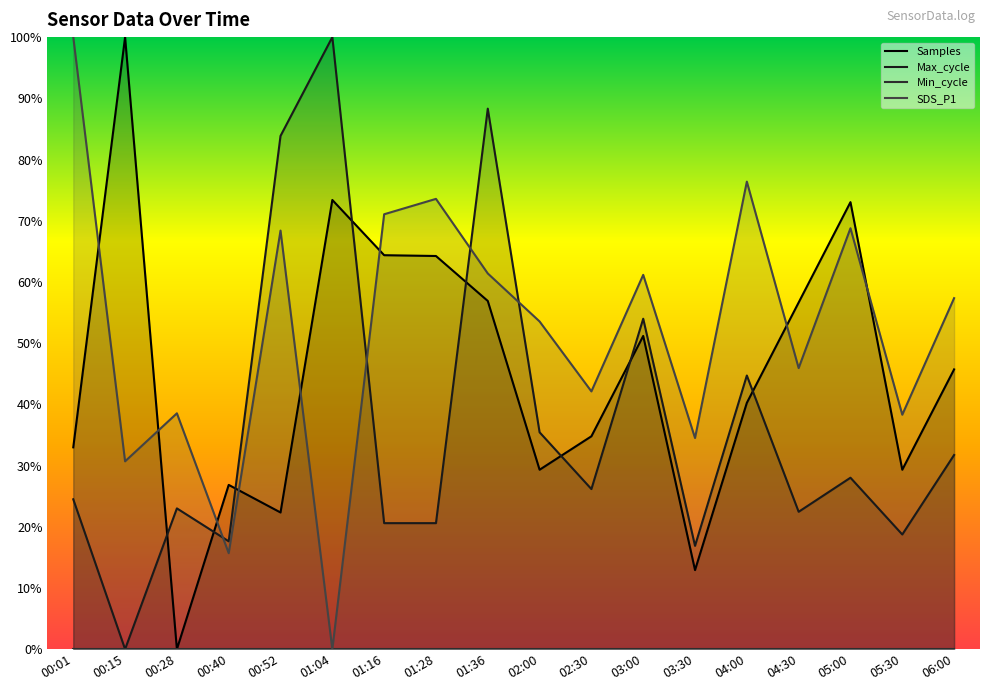

At which category is the sum across all series the highest?

01:36